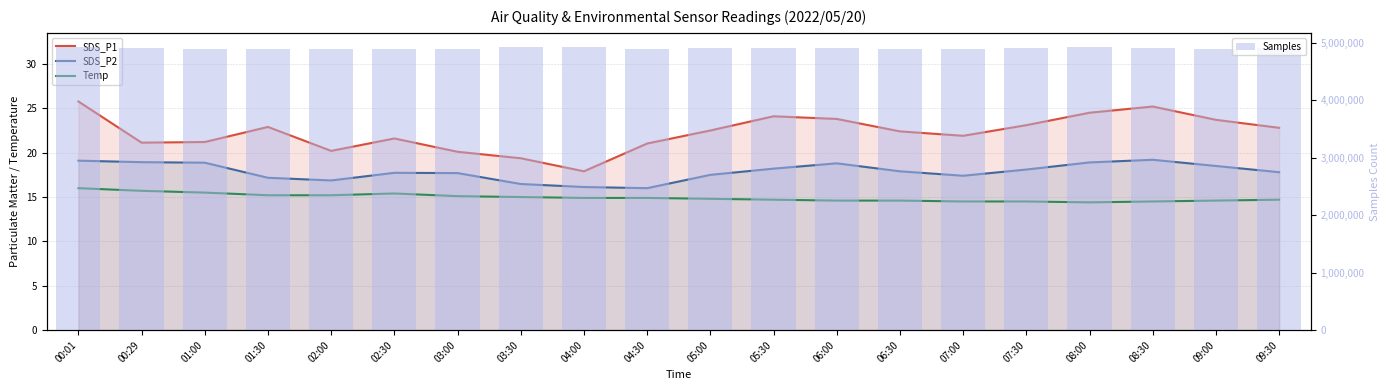

How many data points in SDS_P1 are above 22?

11